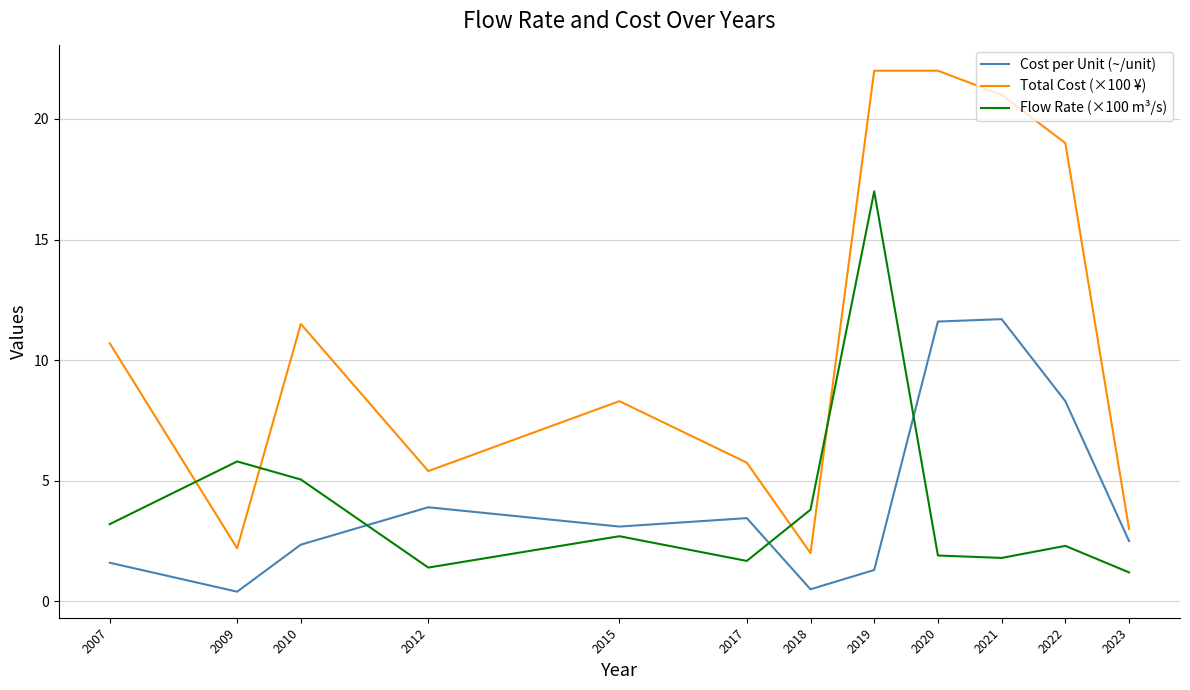

Which series has the largest range (max minus min)?

Total Cost (×100 ¥)